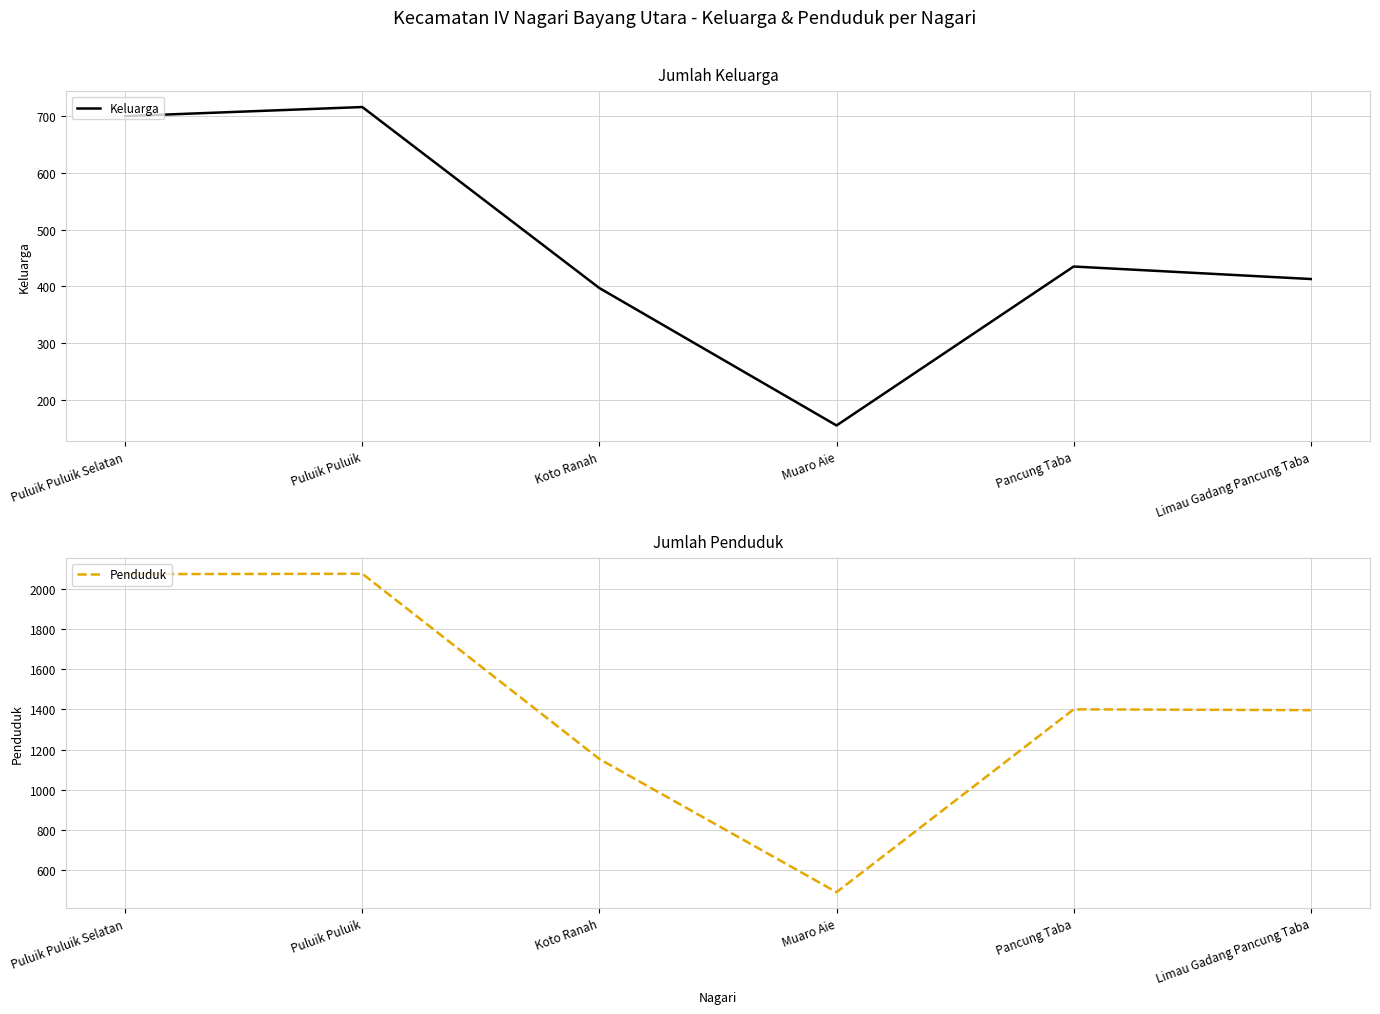

What position from the right is Koto Ranah?

4